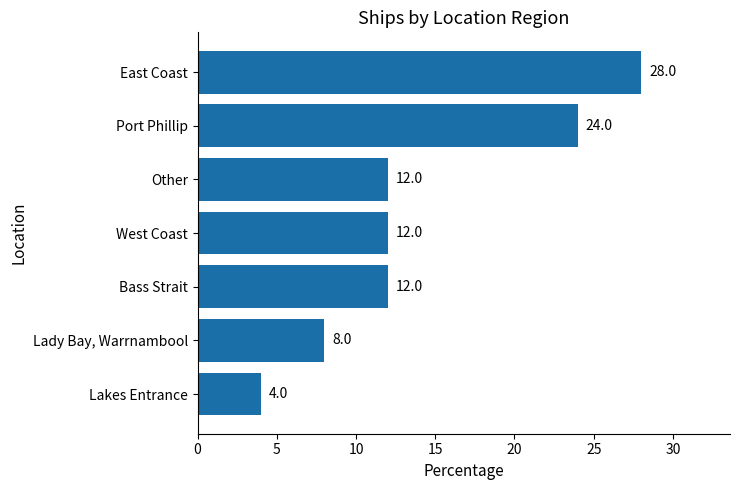

Read the value at Lady Bay, Warrnambool, to the nearest 5.

10